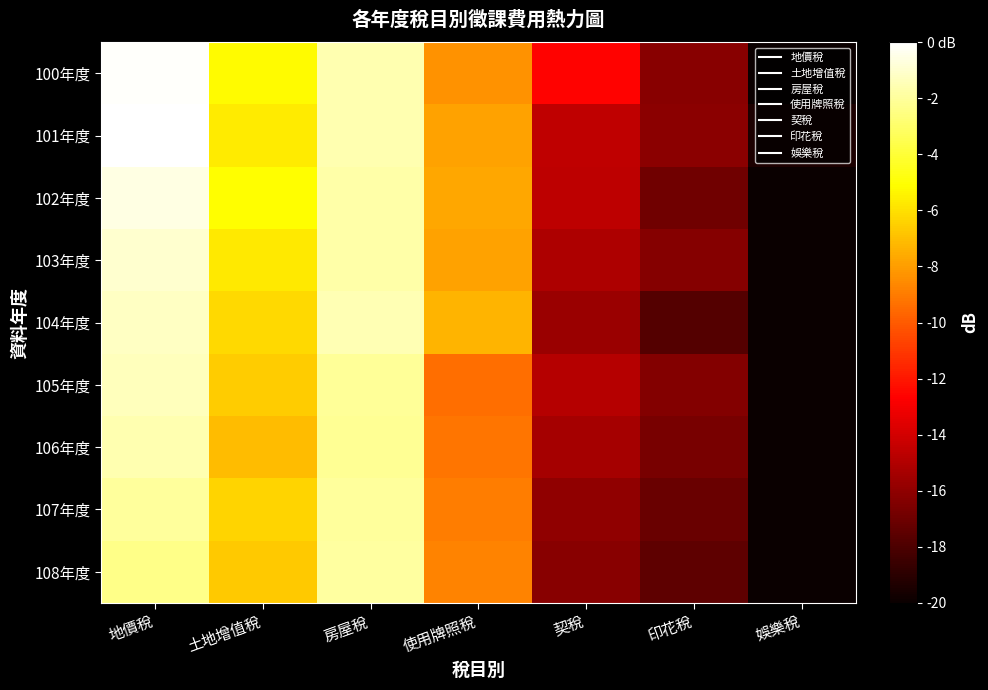

Which series changed the most between 契稅 and 娛樂稅?

100年度